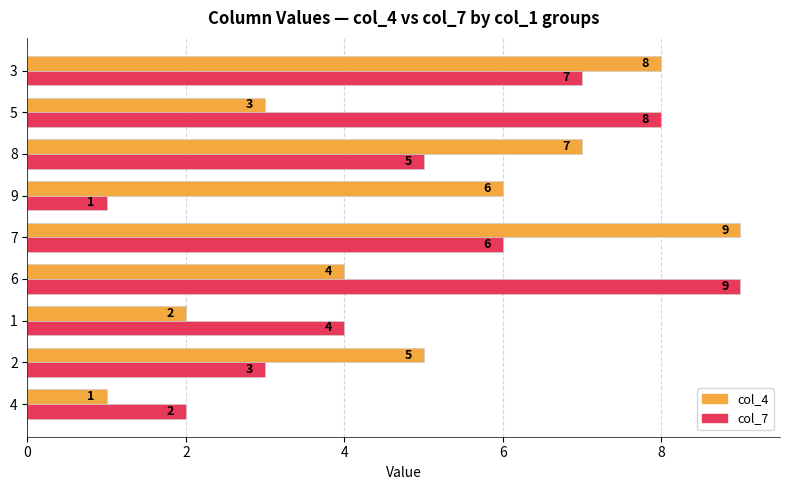

What is the total value across all series at 6?

13